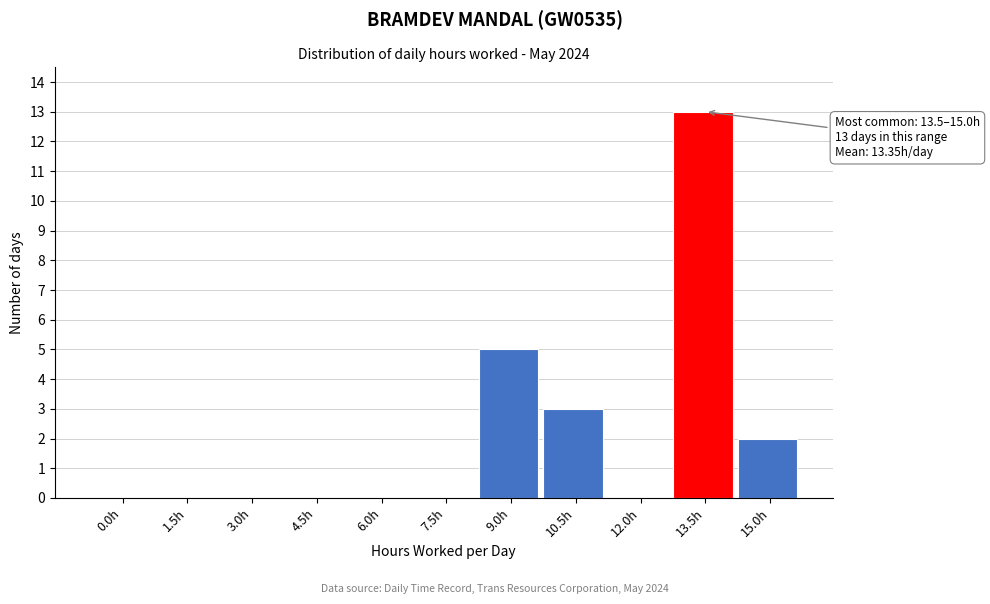

Reading left to right, what are all the values shown in this chart?

0.0h=0	1.5h=0	3.0h=0	4.5h=0	6.0h=0	7.5h=0	9.0h=5	10.5h=3	12.0h=0	13.5h=13	15.0h=2